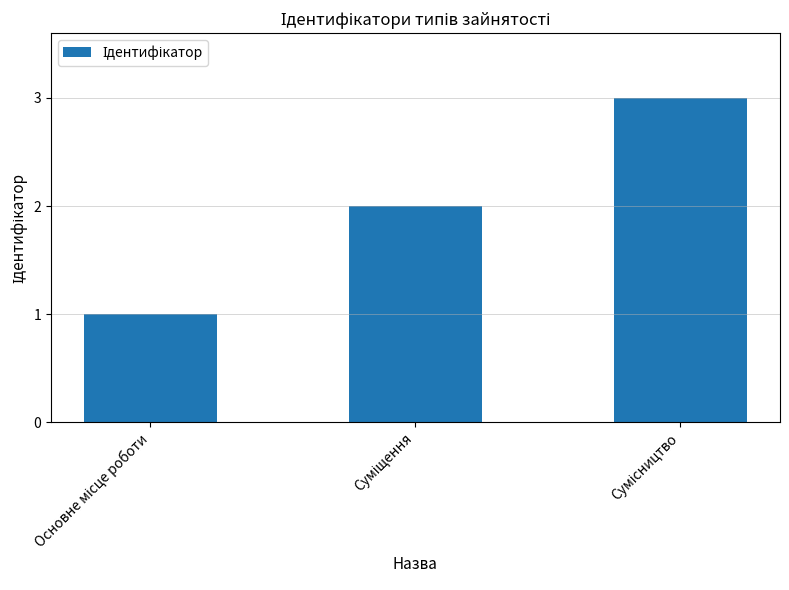

What is the maximum value shown in the chart?

3